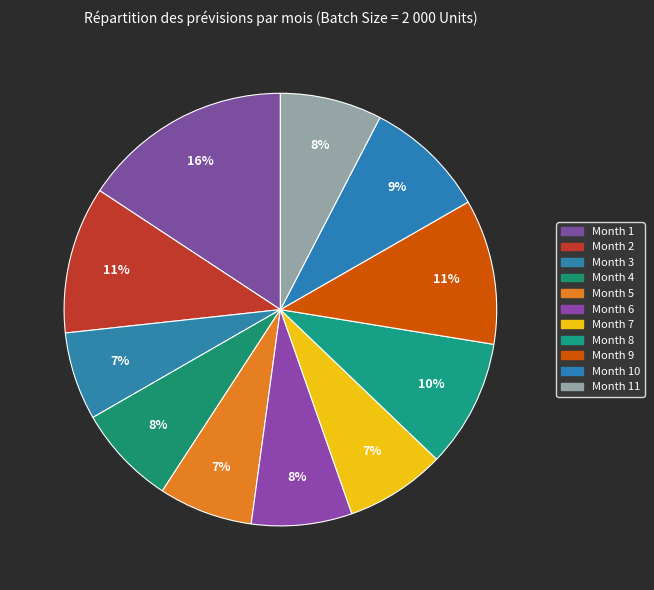

What percentage is the Month 4 slice, to the nearest percent?

8%